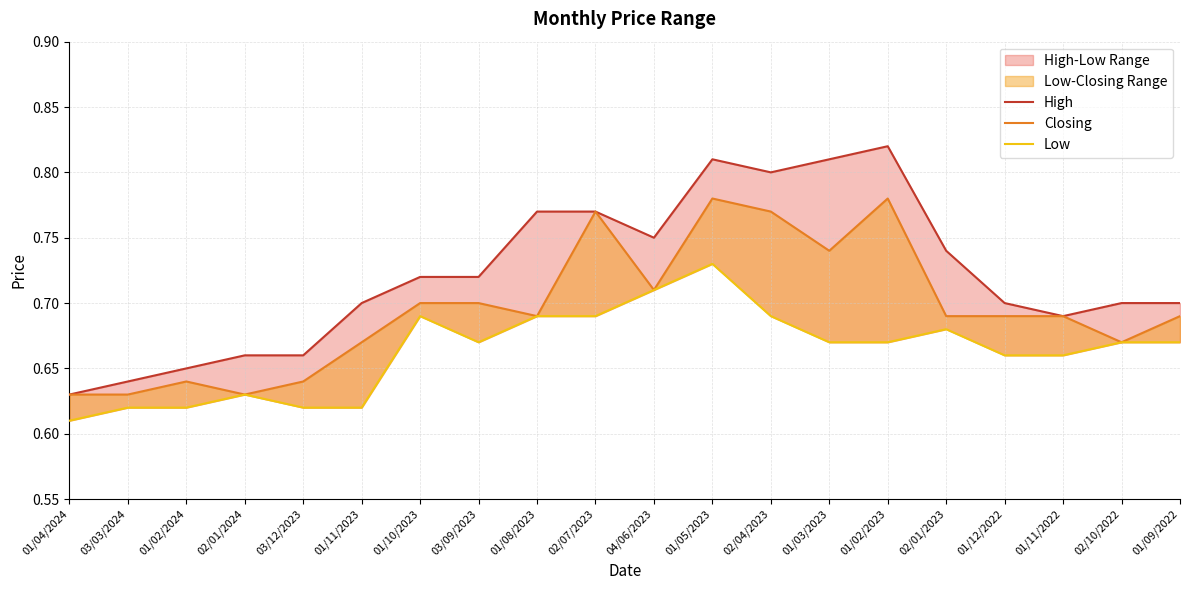

What is the difference between the maximum and second lowest values in the High series?

0.2